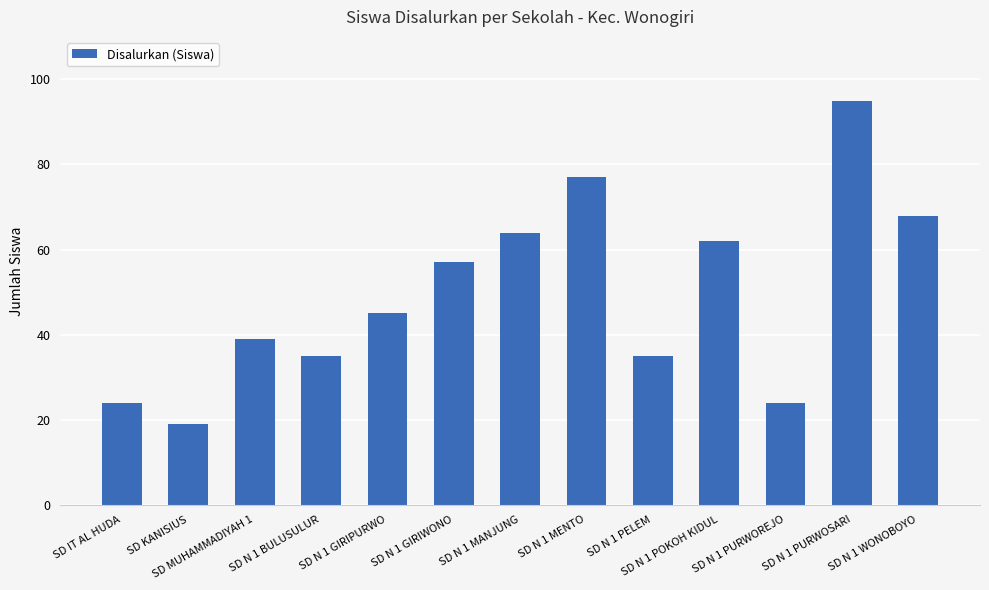

How many data points does each series have?

13